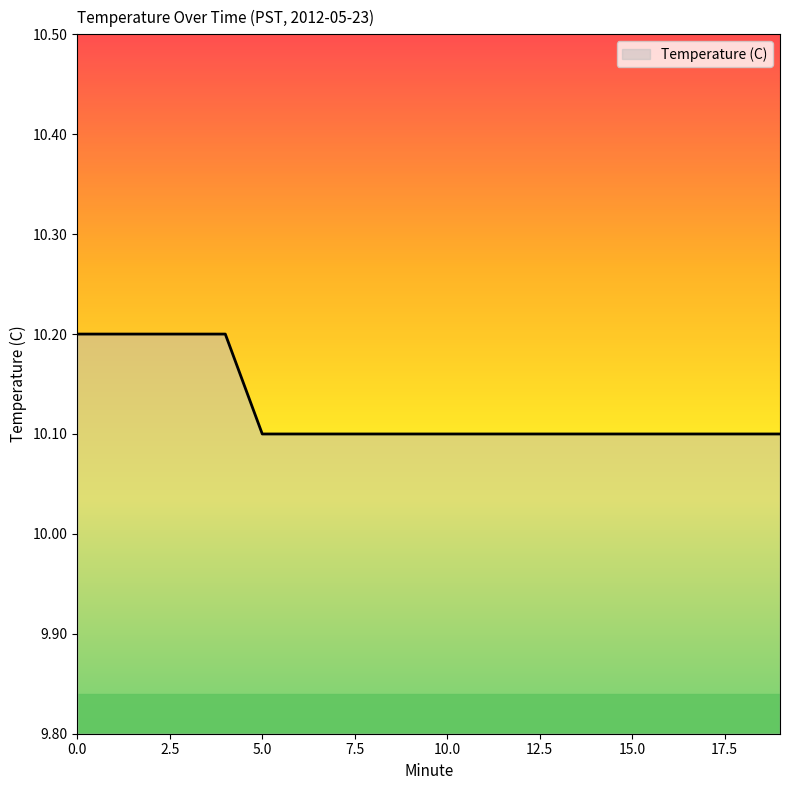

What is the smallest value displayed?

10.1